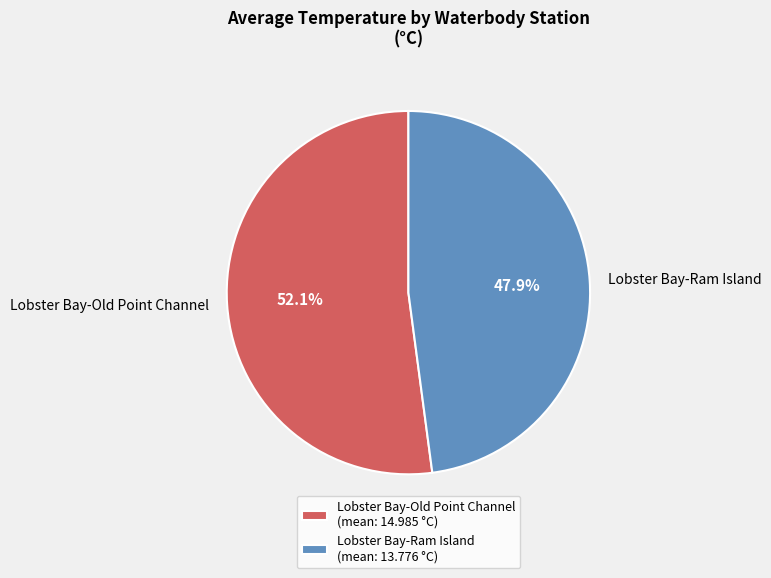

To the nearest percent, what is the average slice percentage?

50%